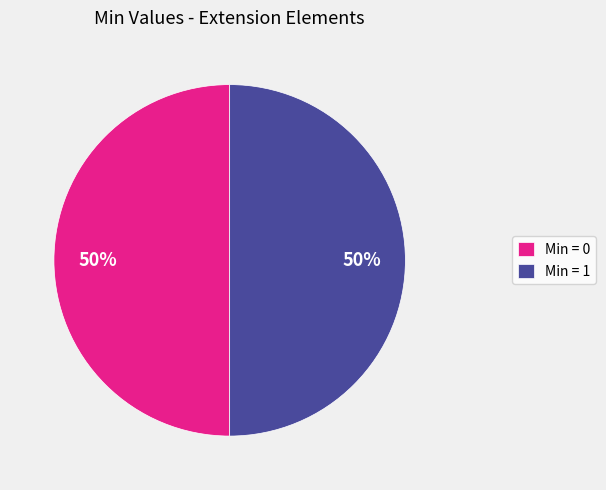

Count the number of slices in the pie.

2